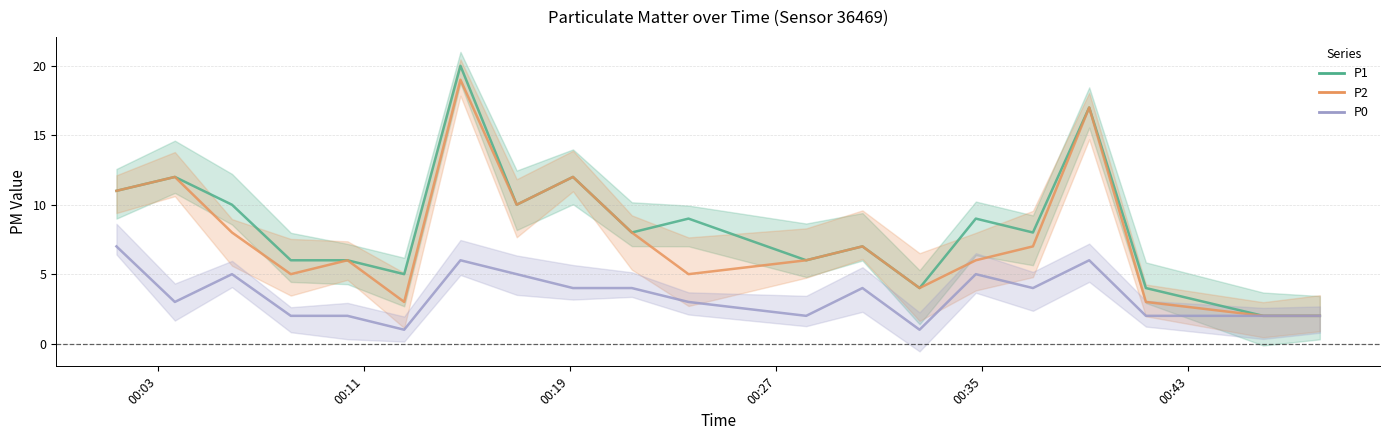

What is the value of the P2 point at the 2nd from the left?

12